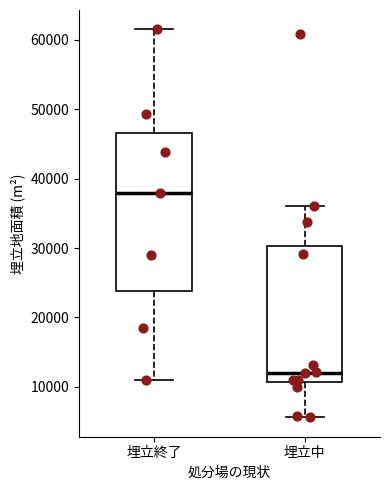

Reading left to right, read every box against the y-axis: the position of its median line, the range the box covers, and the ends of its whiskers. The values are not printed on the chart, so give them approximately, as read against the axis.

埋立終了: median 38000, box 24000 to 47000, whiskers 11000 to 62000
埋立中: median 12000, box 11000 to 30000, whiskers 6000 to 36000